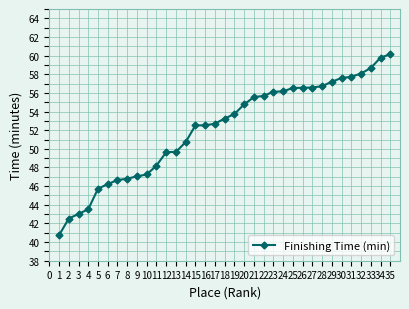

How many lines are shown in the chart?

1